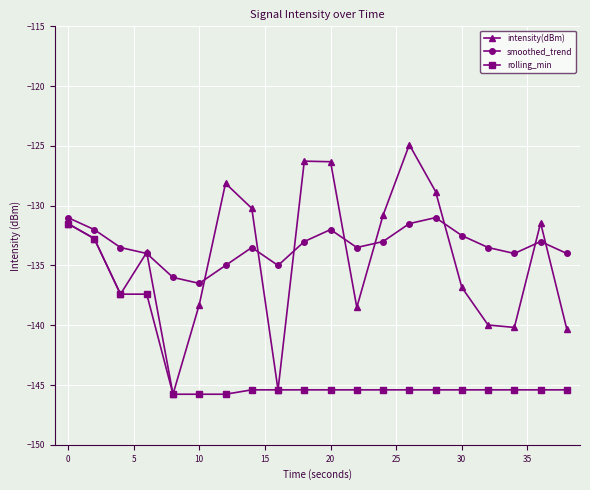

Count the number of data series in this chart.

3